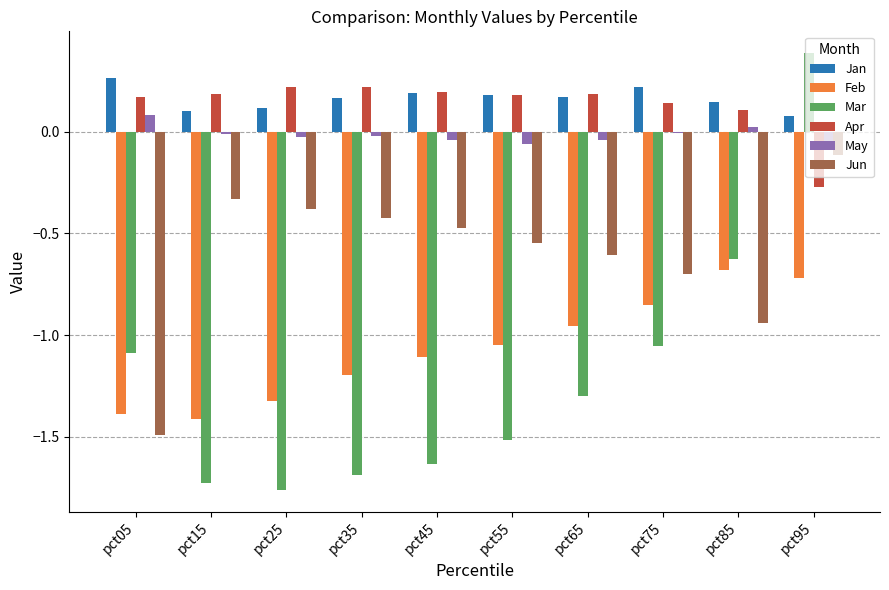

True or false: Jan has a value of 0.1 at pct15.

True